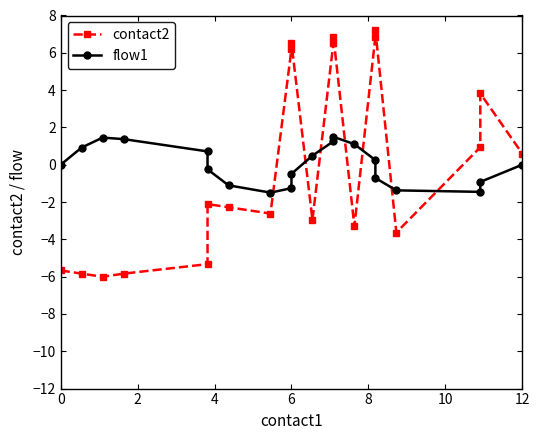

What is the spread (max minus min) of values at 8?

6.0